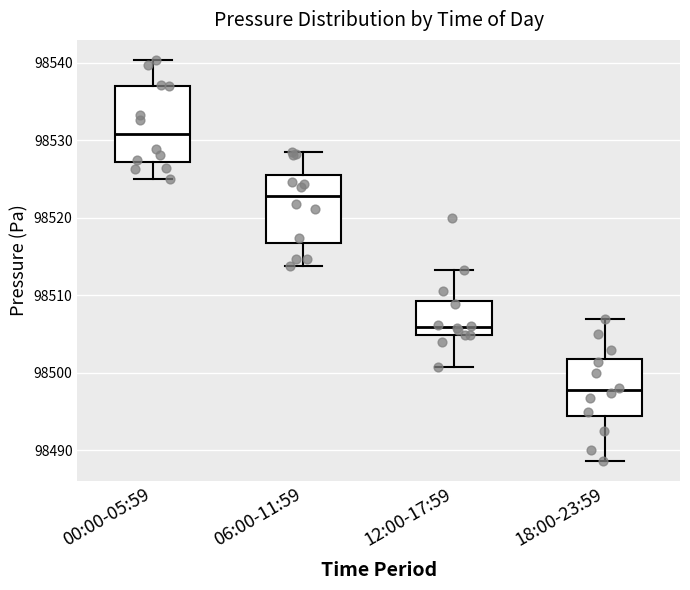

Reading left to right, read every box against the y-axis: the position of its median line, the range the box covers, and the ends of its whiskers. The values are not printed on the chart, so give them approximately, as read against the axis.

00:00-05:59: median 98531, box 98527 to 98537, whiskers 98525 to 98540
06:00-11:59: median 98523, box 98517 to 98525, whiskers 98514 to 98529
12:00-17:59: median 98506, box 98505 to 98509, whiskers 98501 to 98513
18:00-23:59: median 98498, box 98494 to 98502, whiskers 98489 to 98507